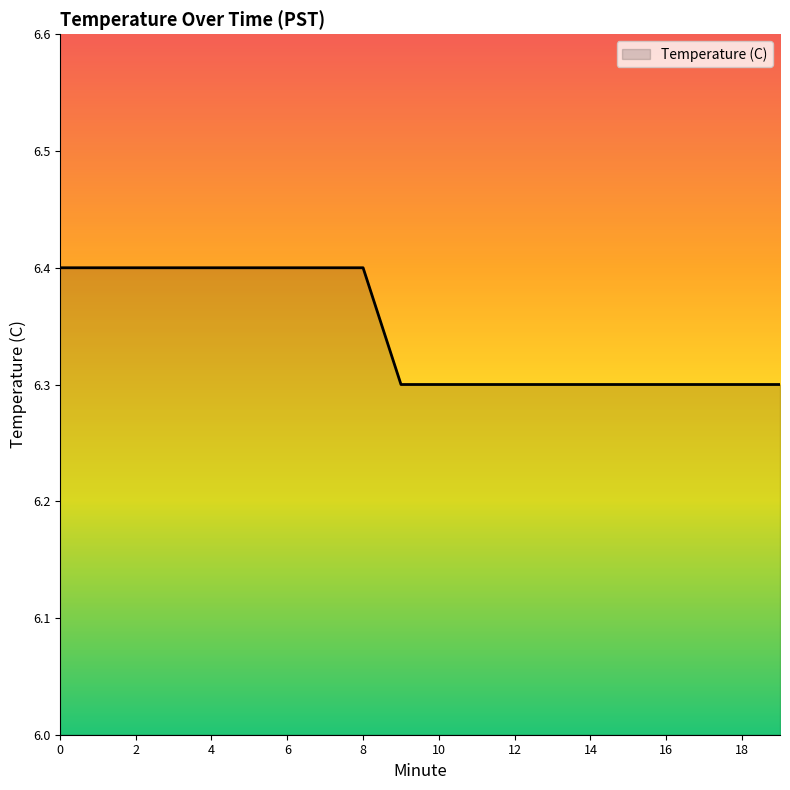

What is the maximum value shown in the chart?

6.4